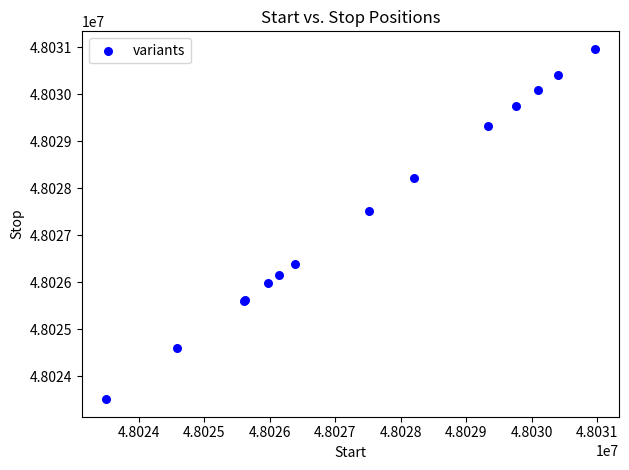

What Y value in the scatter plot is closest to 48027236?

48027517